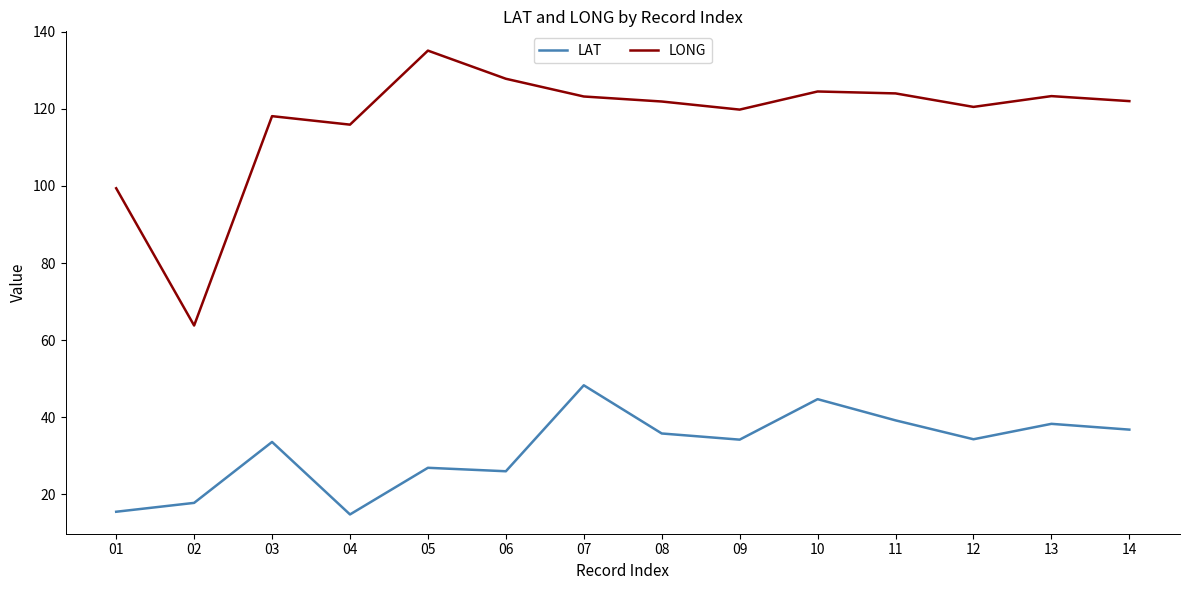

How many lines are shown in the chart?

2